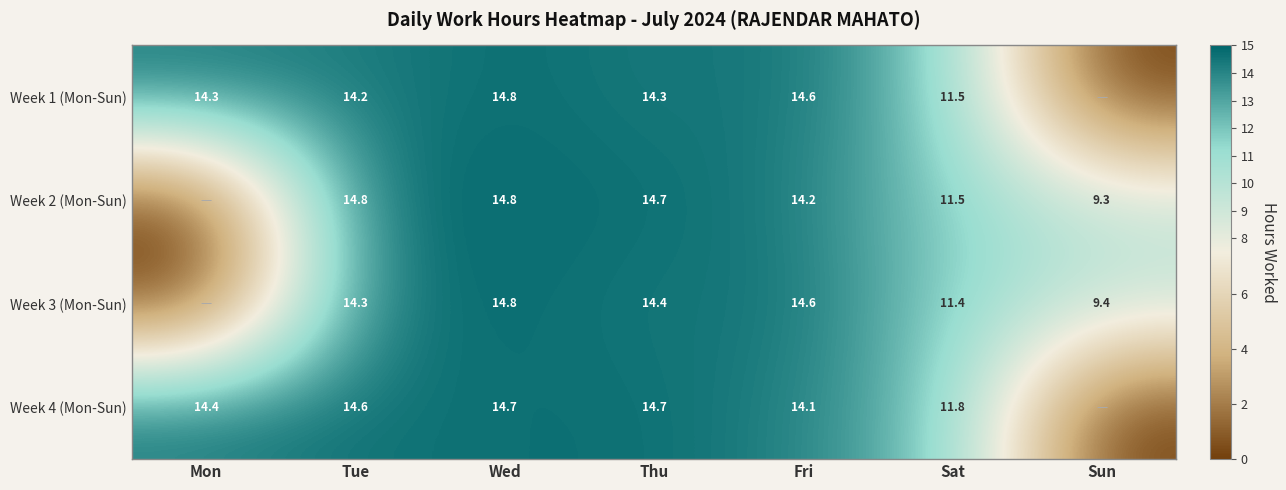

The value of Week 4 (Mon-Sun) at Wed is 14.7. True or false?

True